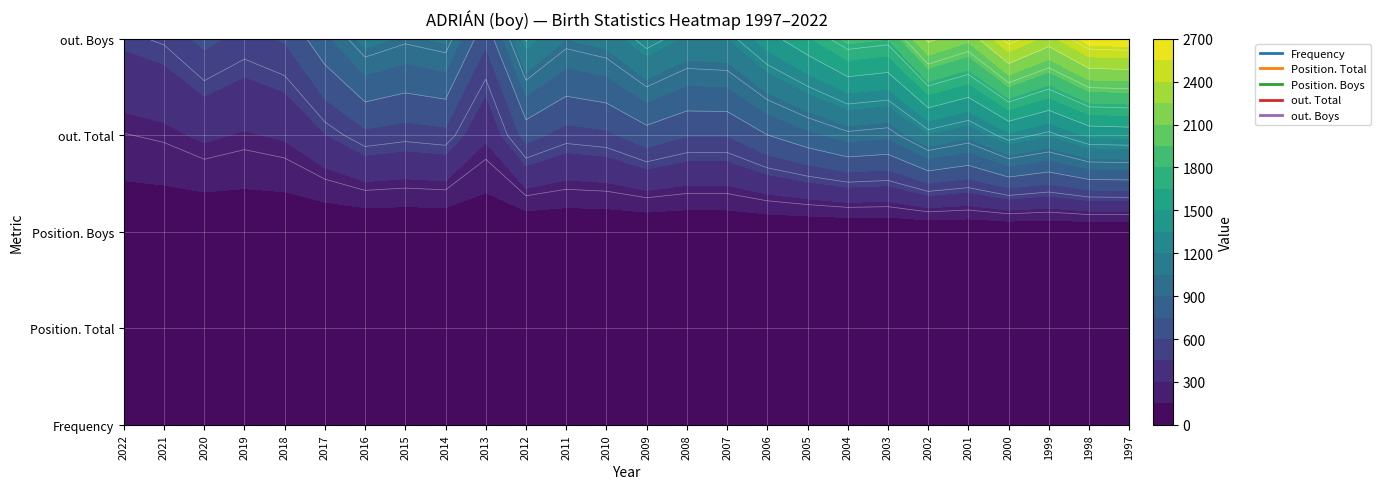

Reading right to left, extract all data points from this chart.

Frequency: 90	94	88	103	89	102	84	91	84	73	59	61	66	54	49	56	25	44	41	42	31	21	18	19	16	14
Position. Total: 7	7	10	10	13	12	20	15	19	23	32	29	22	34	33	23	57	30	28	30	43	59	70	56	71	78
Position. Boys: 4	4	5	5	6	6	10	8	11	15	17	15	13	18	18	11	33	15	15	14	20	32	39	29	40	43
out. Total: 1394	1380	1207	1319	1087	1186	932	965	859	747	605	607	685	570	545	652	322	556	534	564	442	317	287	323	267	245
out. Boys: 2651	2635	2342	2572	2139	2290	1805	1847	1629	1434	1193	1175	1314	1108	1052	1264	628	1076	1026	1103	863	613	557	636	516	477